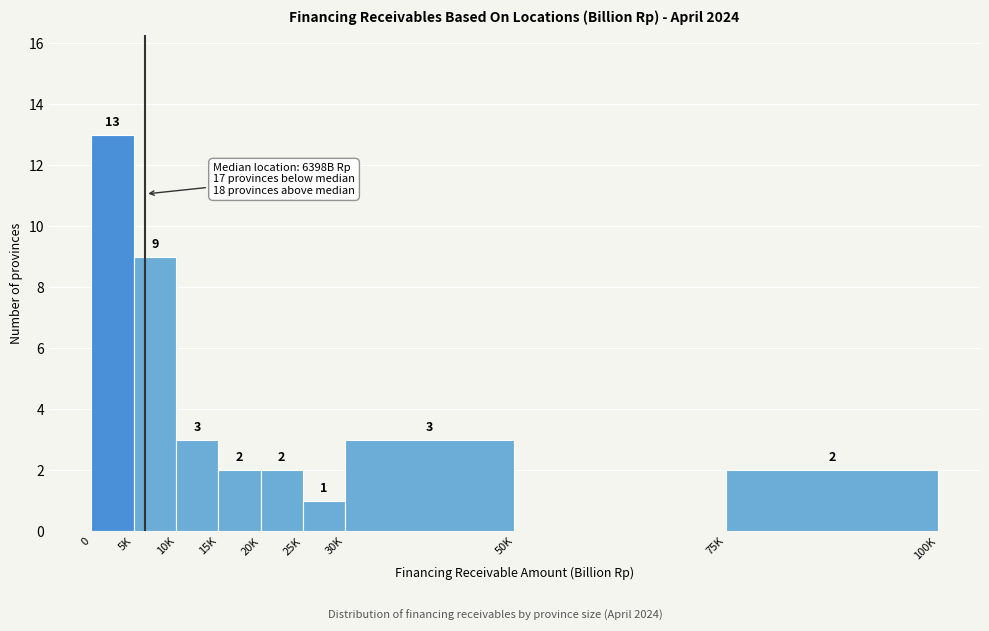

Reading left to right, transcribe all the data shown in this chart.

0=13	5K=9	10K=3	15K=2	20K=2	25K=1	30K=3	50K=0	75K=2